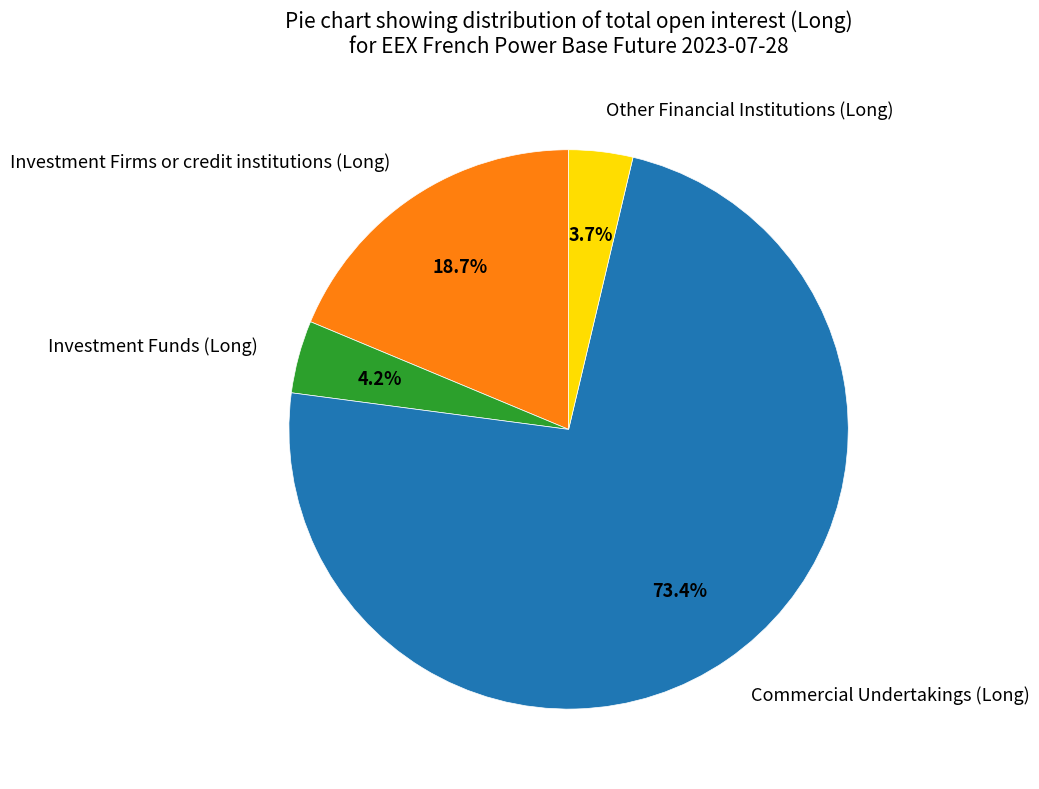

To the nearest percent, what is the average slice percentage?

25%